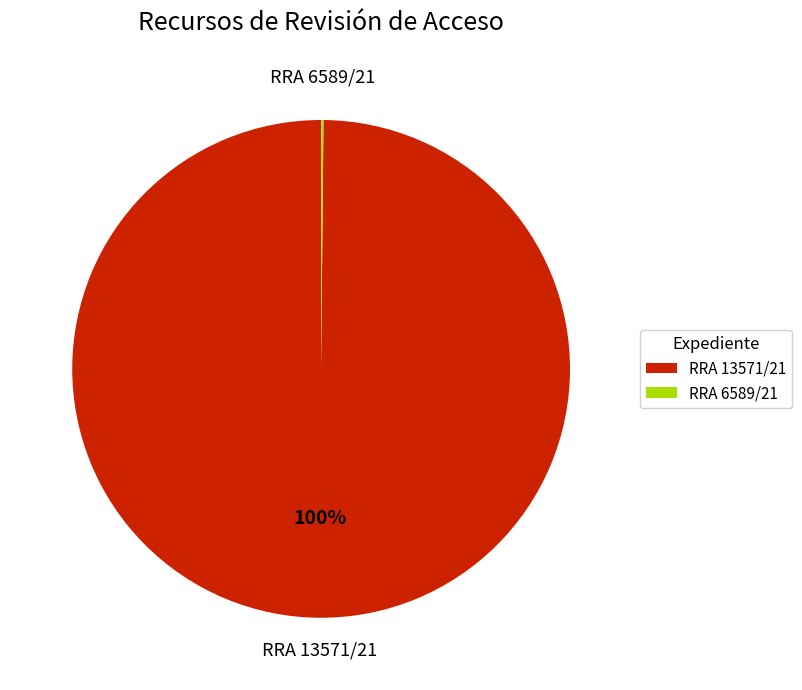

To the nearest percent, what portion does RRA 13571/21 represent?

100%